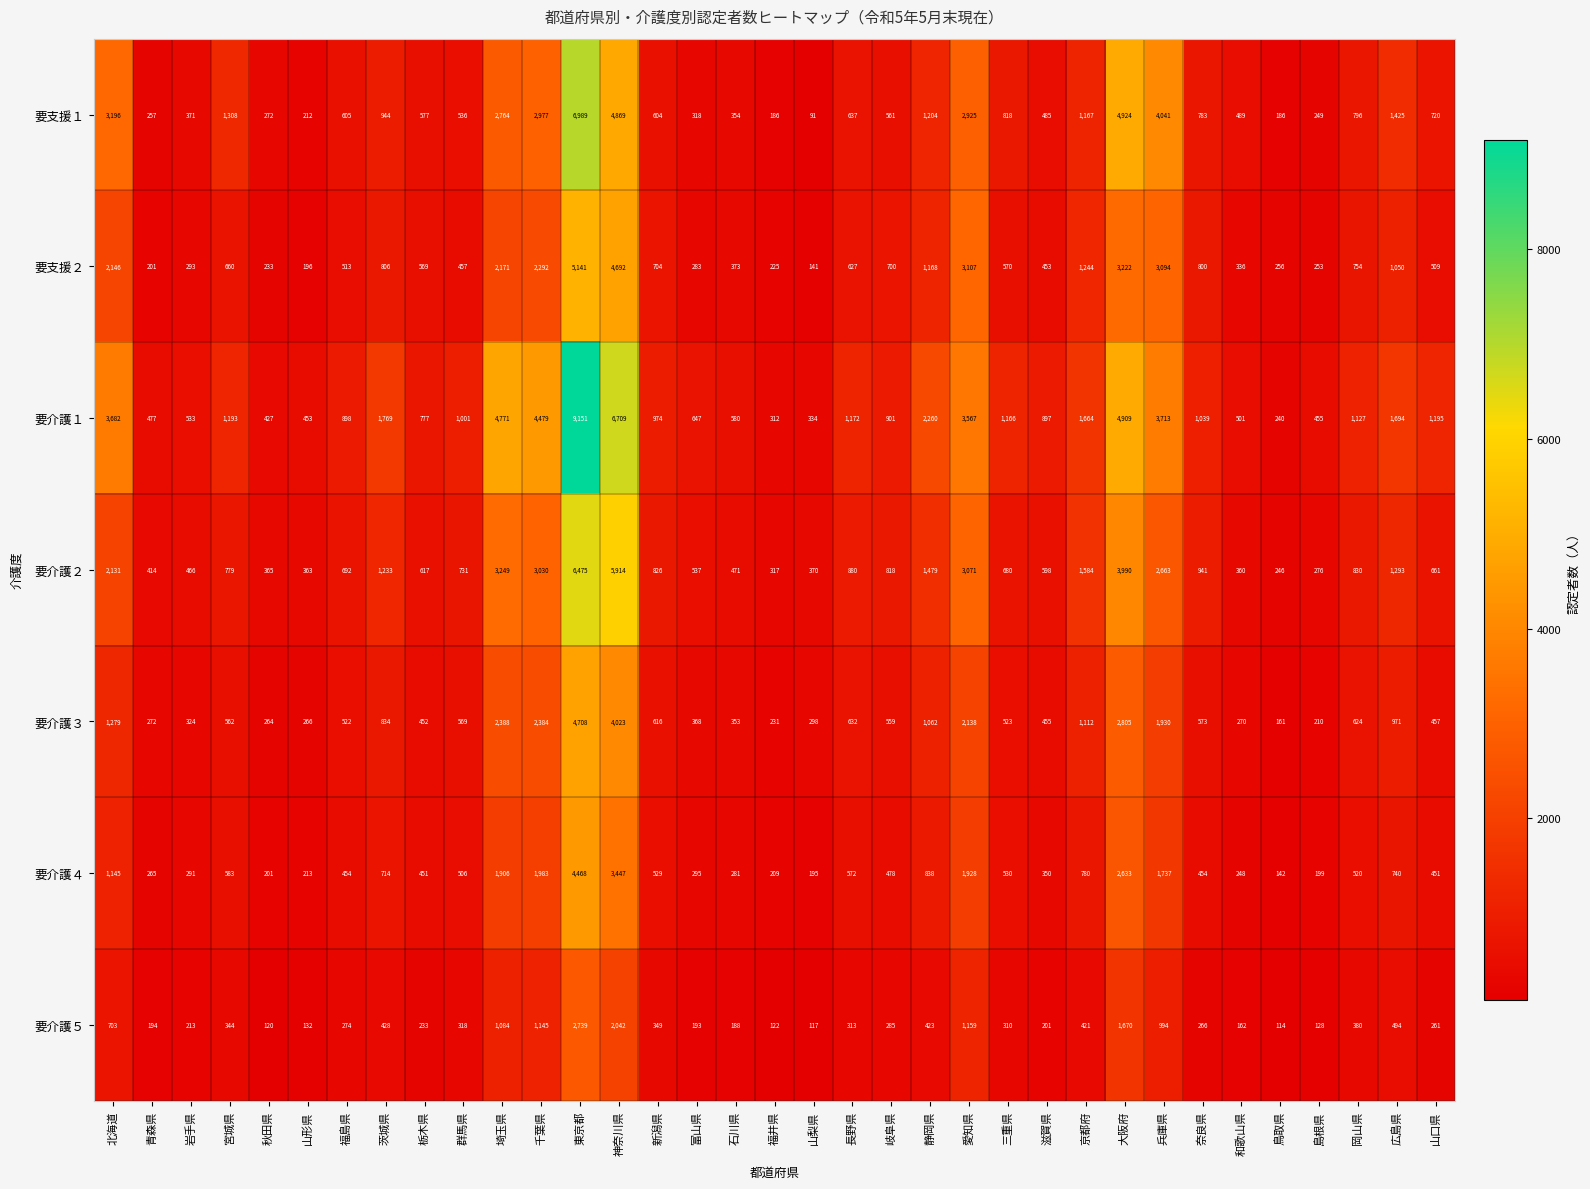

The value of 要介護４ at 静岡県 is 838. True or false?

True